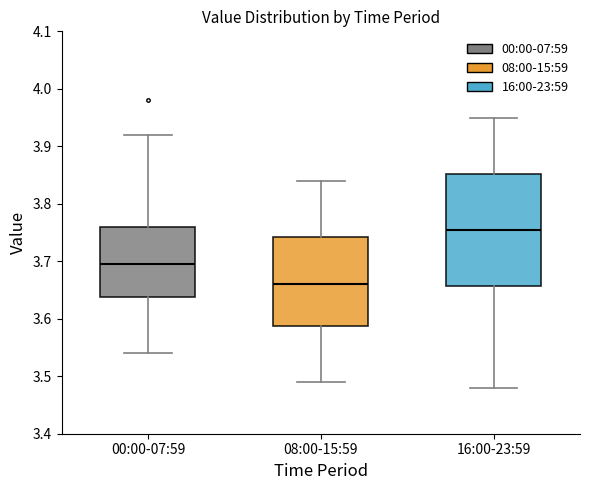

Where does the upper whisker of the box for 08:00-15:59 end on the y-axis? The values are not printed on the chart, so give them approximately, as read against the axis.

3.84